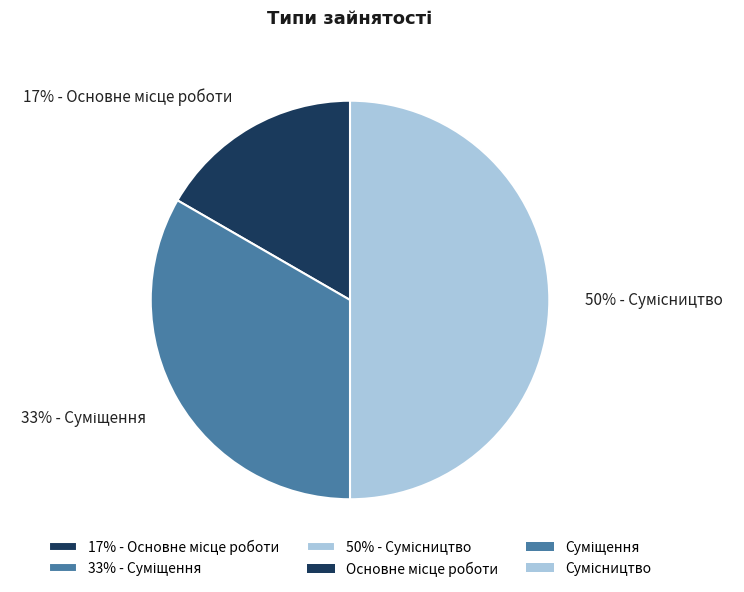

To the nearest percent, what is the difference between the largest and smallest slice percentages?

33%